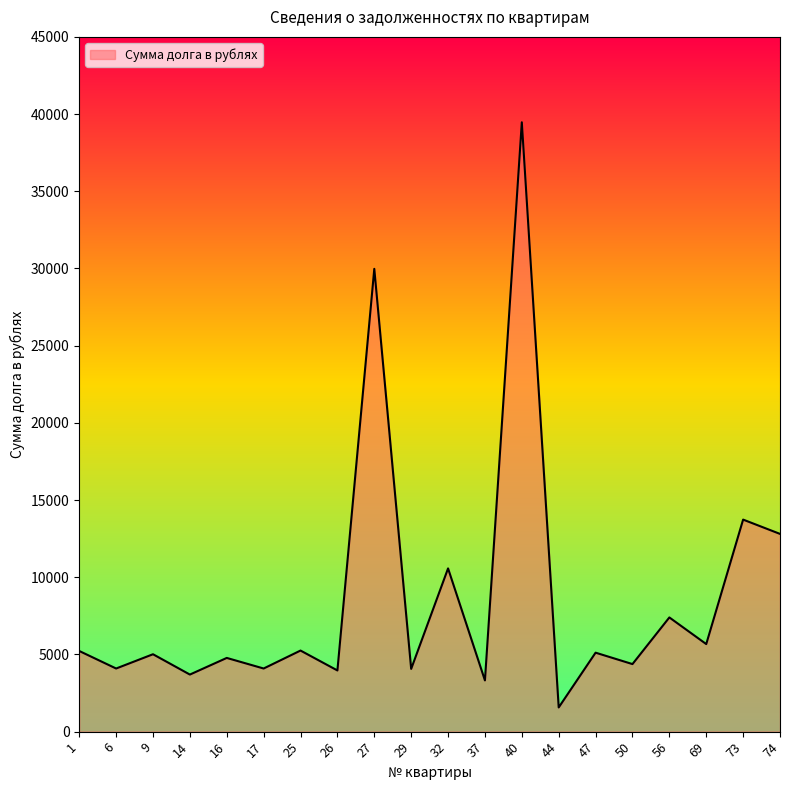

At which label does the data first exceed 5114?

1